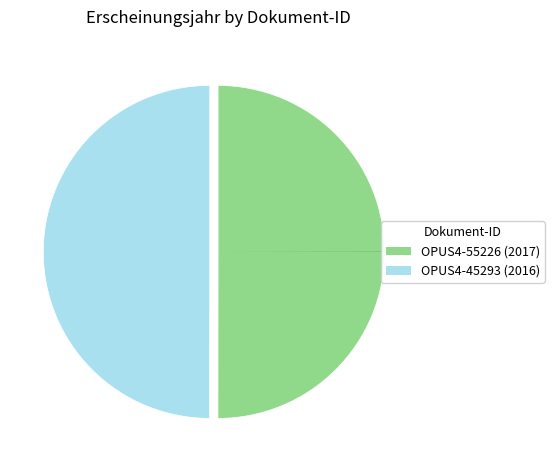

True or false: OPUS4-45293 accounts for 50% of the total.

True